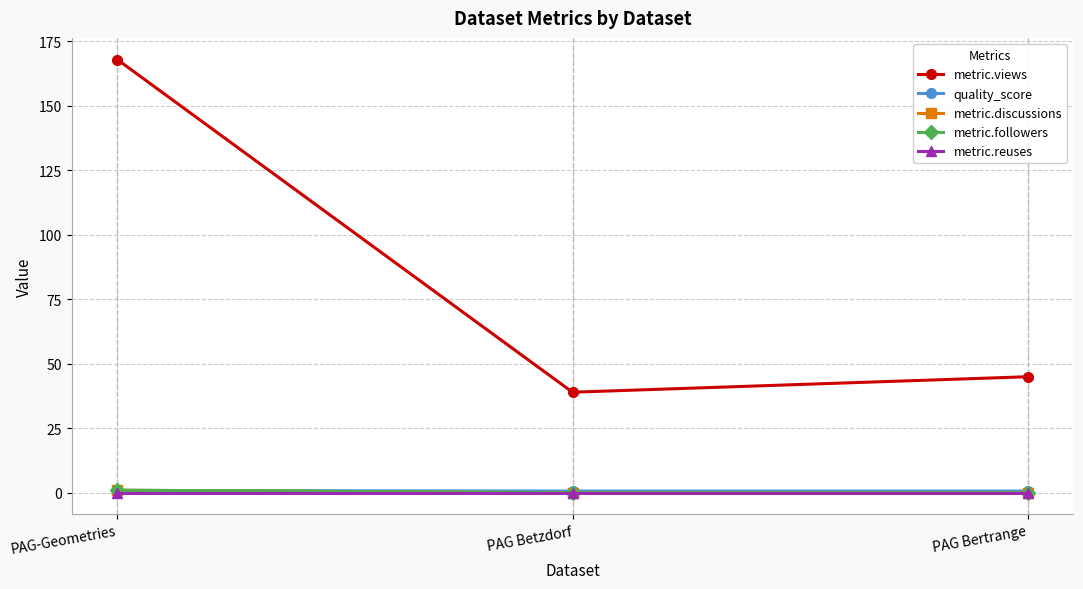

How many lines are shown in the chart?

5